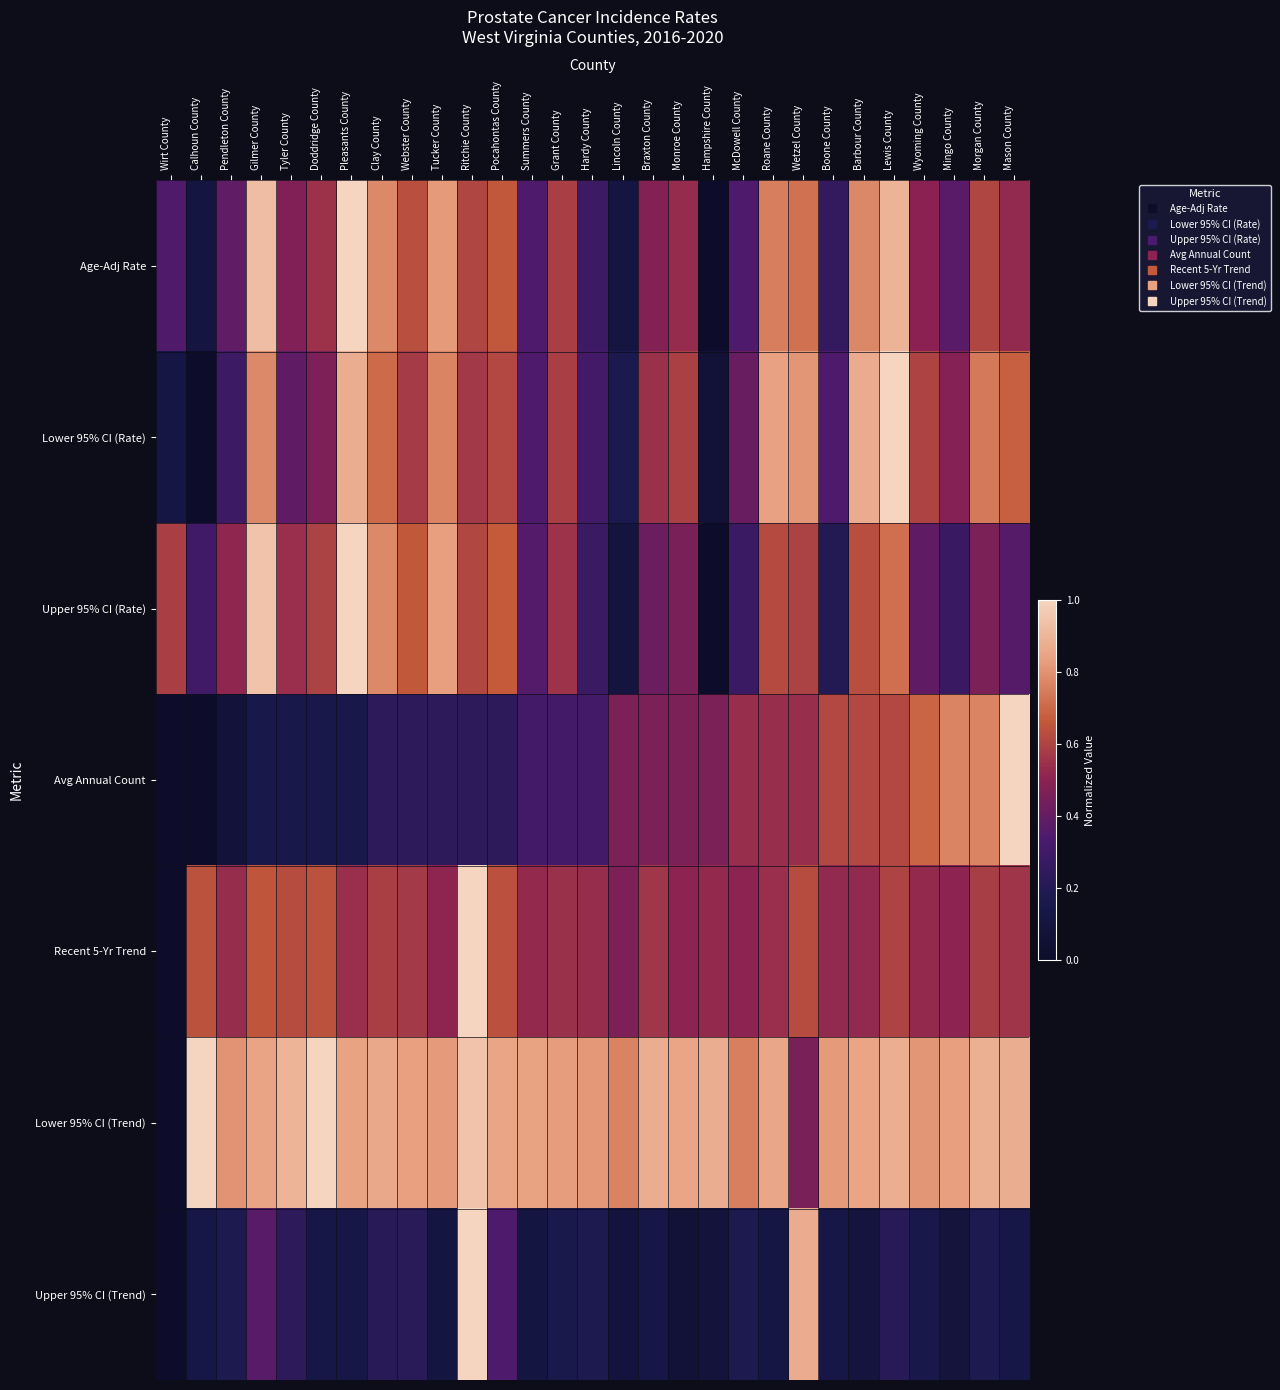

Reading left to right, extract all data points from this chart.

Age-Adj Rate: Wirt County=0.3	Calhoun County=0.1	Pendleton County=0.4	Gilmer County=0.9	Tyler County=0.5	Doddridge County=0.5	Pleasants County=1.0	Clay County=0.8	Webster County=0.6	Tucker County=0.8	Ritchie County=0.6	Pocahontas County=0.7	Summers County=0.3	Grant County=0.6	Hardy County=0.3	Lincoln County=0.1	Braxton County=0.5	Monroe County=0.5	Hampshire County=0.0	McDowell County=0.3	Roane County=0.8	Wetzel County=0.7	Boone County=0.3	Barbour County=0.8	Lewis County=0.9	Wyoming County=0.5	Mingo County=0.4	Morgan County=0.6	Mason County=0.5
Lower 95% CI (Rate): Wirt County=0.1	Calhoun County=0.0	Pendleton County=0.3	Gilmer County=0.8	Tyler County=0.4	Doddridge County=0.5	Pleasants County=0.9	Clay County=0.7	Webster County=0.6	Tucker County=0.8	Ritchie County=0.6	Pocahontas County=0.6	Summers County=0.3	Grant County=0.6	Hardy County=0.3	Lincoln County=0.2	Braxton County=0.5	Monroe County=0.6	Hampshire County=0.1	McDowell County=0.4	Roane County=0.8	Wetzel County=0.8	Boone County=0.3	Barbour County=0.9	Lewis County=1.0	Wyoming County=0.6	Mingo County=0.5	Morgan County=0.7	Mason County=0.7
Upper 95% CI (Rate): Wirt County=0.6	Calhoun County=0.3	Pendleton County=0.5	Gilmer County=0.9	Tyler County=0.5	Doddridge County=0.6	Pleasants County=1.0	Clay County=0.8	Webster County=0.7	Tucker County=0.8	Ritchie County=0.6	Pocahontas County=0.7	Summers County=0.4	Grant County=0.6	Hardy County=0.3	Lincoln County=0.1	Braxton County=0.4	Monroe County=0.5	Hampshire County=0.0	McDowell County=0.3	Roane County=0.6	Wetzel County=0.6	Boone County=0.2	Barbour County=0.6	Lewis County=0.7	Wyoming County=0.4	Mingo County=0.3	Morgan County=0.5	Mason County=0.4
Avg Annual Count: Wirt County=0.0	Calhoun County=0.0	Pendleton County=0.1	Gilmer County=0.2	Tyler County=0.2	Doddridge County=0.2	Pleasants County=0.2	Clay County=0.2	Webster County=0.2	Tucker County=0.2	Ritchie County=0.2	Pocahontas County=0.2	Summers County=0.3	Grant County=0.3	Hardy County=0.3	Lincoln County=0.5	Braxton County=0.5	Monroe County=0.5	Hampshire County=0.5	McDowell County=0.5	Roane County=0.5	Wetzel County=0.5	Boone County=0.6	Barbour County=0.6	Lewis County=0.6	Wyoming County=0.7	Mingo County=0.8	Morgan County=0.8	Mason County=1.0
Recent 5-Yr Trend: Wirt County=0.0	Calhoun County=0.6	Pendleton County=0.5	Gilmer County=0.7	Tyler County=0.6	Doddridge County=0.6	Pleasants County=0.5	Clay County=0.6	Webster County=0.6	Tucker County=0.5	Ritchie County=1.0	Pocahontas County=0.6	Summers County=0.5	Grant County=0.5	Hardy County=0.5	Lincoln County=0.5	Braxton County=0.6	Monroe County=0.5	Hampshire County=0.5	McDowell County=0.5	Roane County=0.5	Wetzel County=0.6	Boone County=0.5	Barbour County=0.5	Lewis County=0.6	Wyoming County=0.5	Mingo County=0.5	Morgan County=0.6	Mason County=0.6
Lower 95% CI (Trend): Wirt County=0.0	Calhoun County=1.0	Pendleton County=0.8	Gilmer County=0.8	Tyler County=0.9	Doddridge County=1.0	Pleasants County=0.8	Clay County=0.9	Webster County=0.8	Tucker County=0.8	Ritchie County=0.9	Pocahontas County=0.8	Summers County=0.8	Grant County=0.8	Hardy County=0.8	Lincoln County=0.8	Braxton County=0.9	Monroe County=0.8	Hampshire County=0.9	McDowell County=0.8	Roane County=0.9	Wetzel County=0.5	Boone County=0.8	Barbour County=0.9	Lewis County=0.9	Wyoming County=0.8	Mingo County=0.8	Morgan County=0.9	Mason County=0.9
Upper 95% CI (Trend): Wirt County=0.0	Calhoun County=0.1	Pendleton County=0.2	Gilmer County=0.4	Tyler County=0.2	Doddridge County=0.1	Pleasants County=0.1	Clay County=0.2	Webster County=0.2	Tucker County=0.1	Ritchie County=1.0	Pocahontas County=0.3	Summers County=0.1	Grant County=0.2	Hardy County=0.2	Lincoln County=0.1	Braxton County=0.1	Monroe County=0.1	Hampshire County=0.1	McDowell County=0.2	Roane County=0.1	Wetzel County=0.9	Boone County=0.1	Barbour County=0.1	Lewis County=0.2	Wyoming County=0.1	Mingo County=0.1	Morgan County=0.2	Mason County=0.1